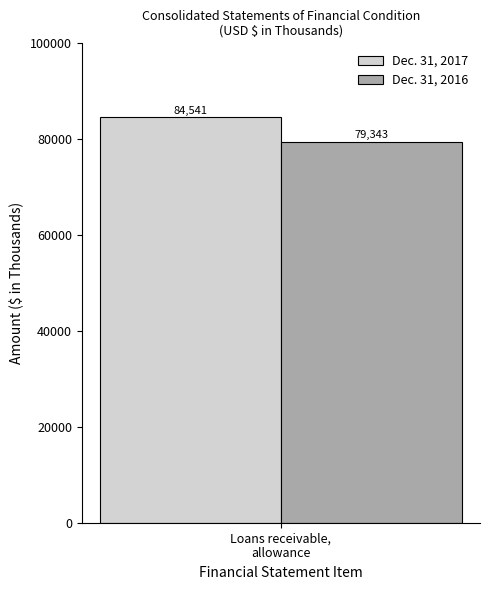

List the series in order of their overall mean, highest first.

Dec. 31, 2017, Dec. 31, 2016